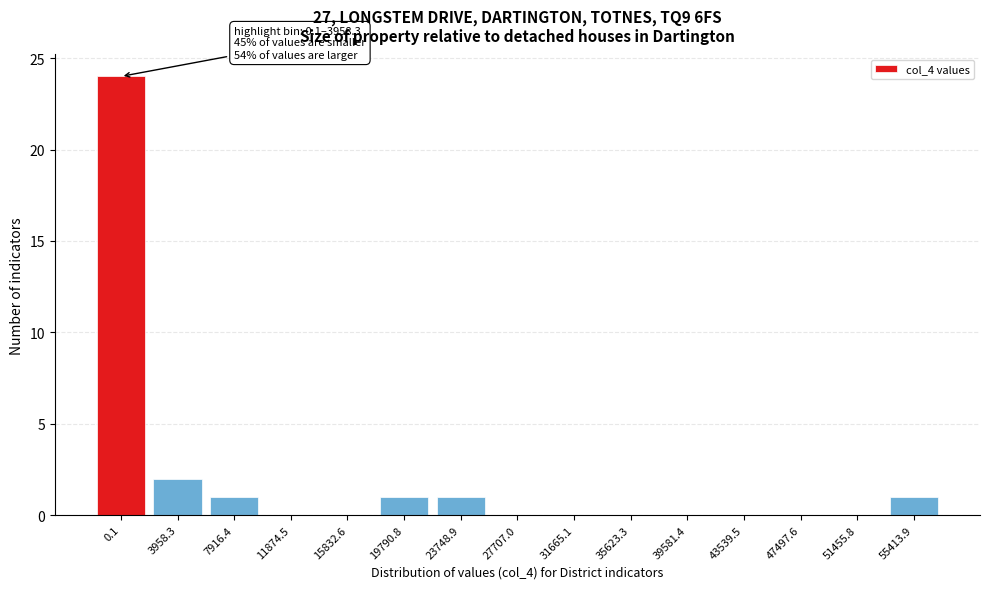

Reading left to right, transcribe all the data shown in this chart.

0.1=24	3958.3=2	7916.4=1	11874.5=0	15832.6=0	19790.8=1	23748.9=1	27707.0=0	31665.1=0	35623.3=0	39581.4=0	43539.5=0	47497.6=0	51455.8=0	55413.9=1